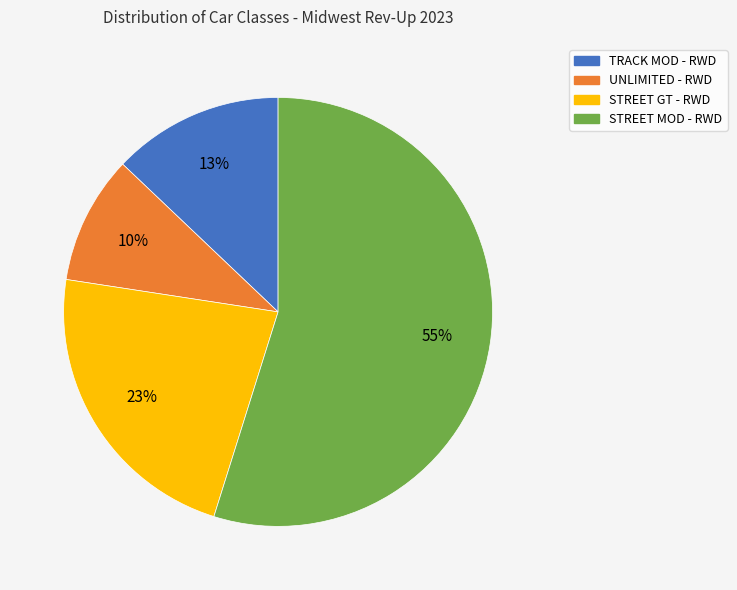

Count the number of slices in the pie.

4